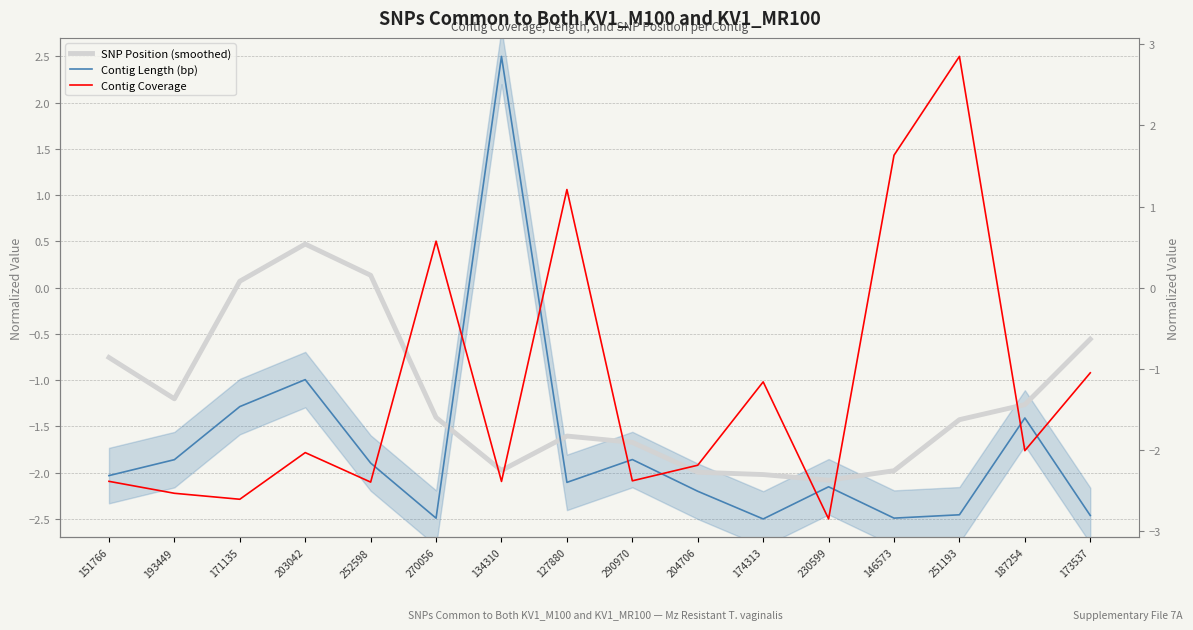

Which category has the lowest value across all series?

174313